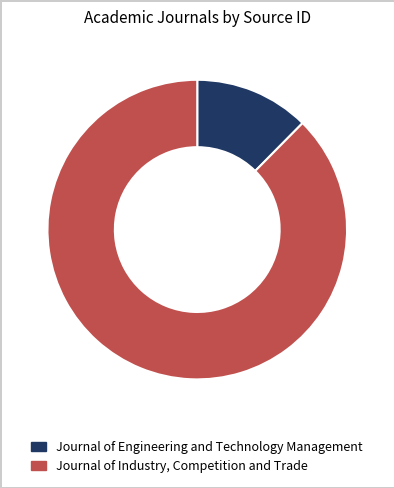

What is the smallest slice in the pie chart?

Journal of Engineering and Technology Management